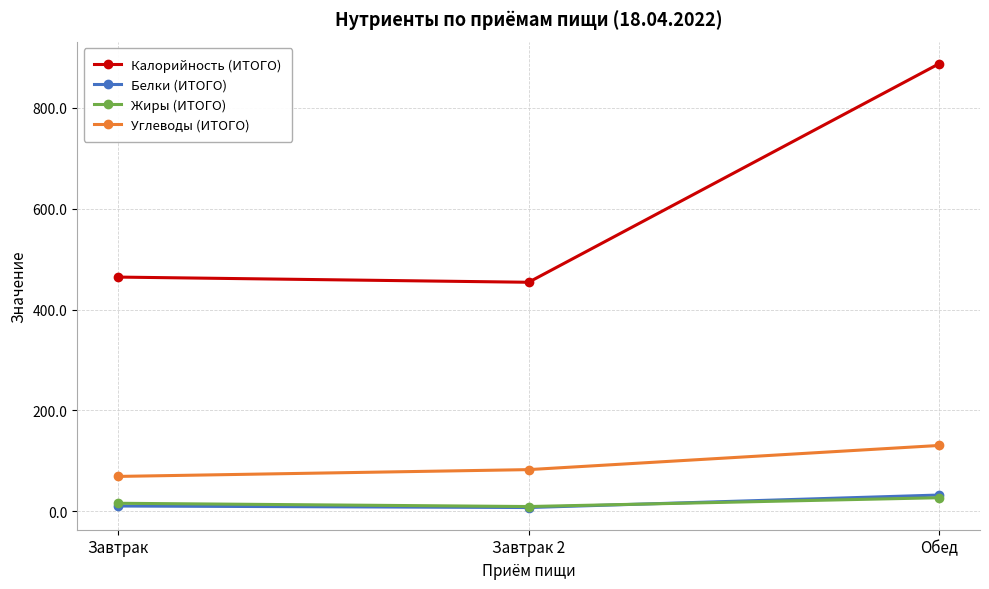

Which series has the largest total across all categories?

Калорийность (ИТОГО)